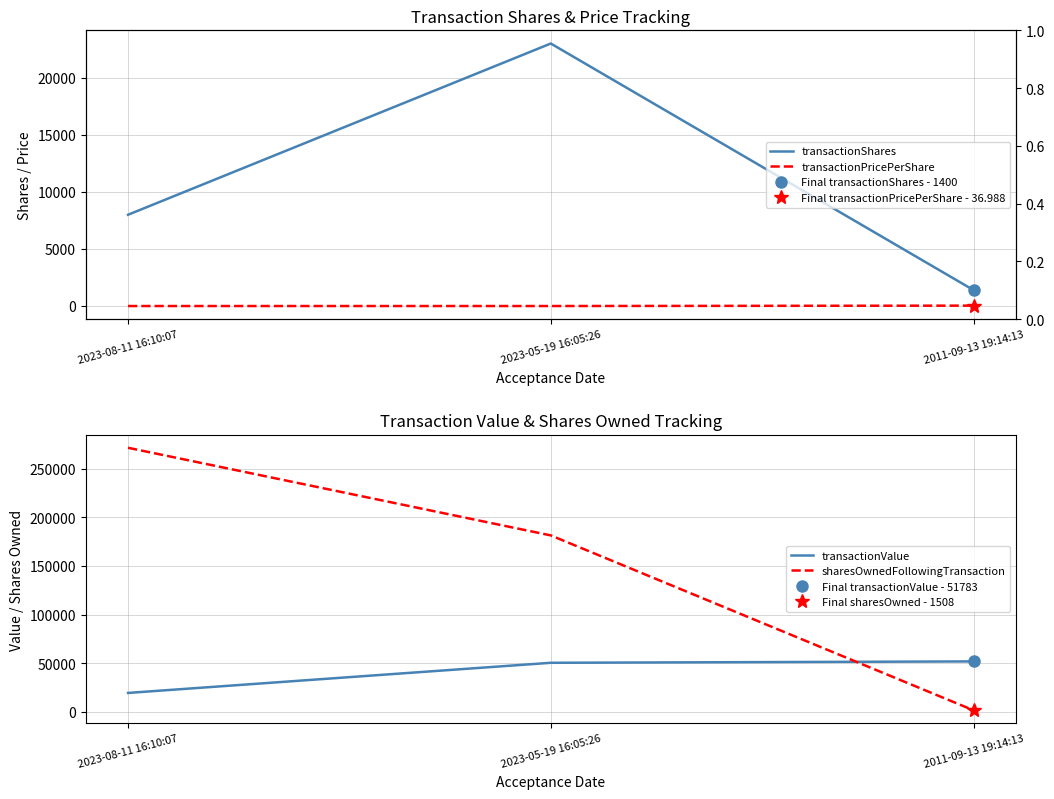

What is the smallest value displayed?

2.2